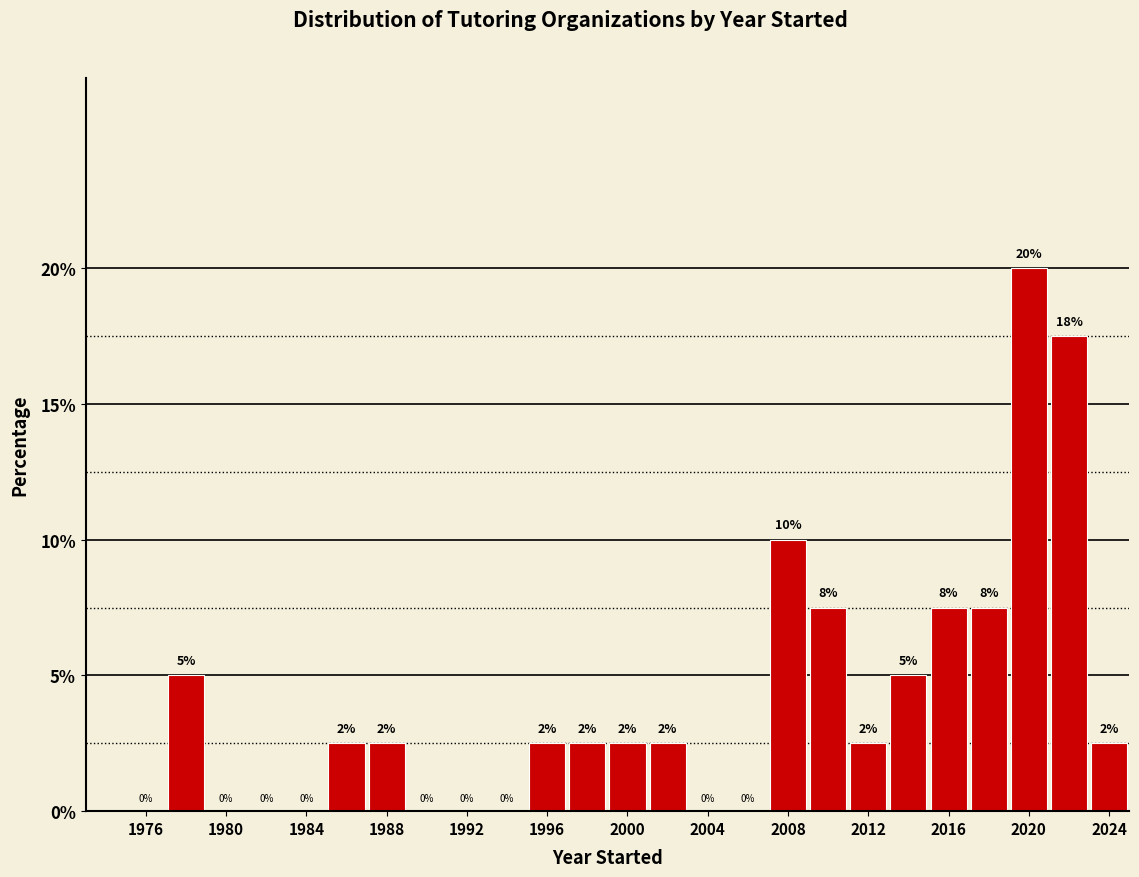

Over which range of the x-axis is the bar tallest?

2019 to 2021